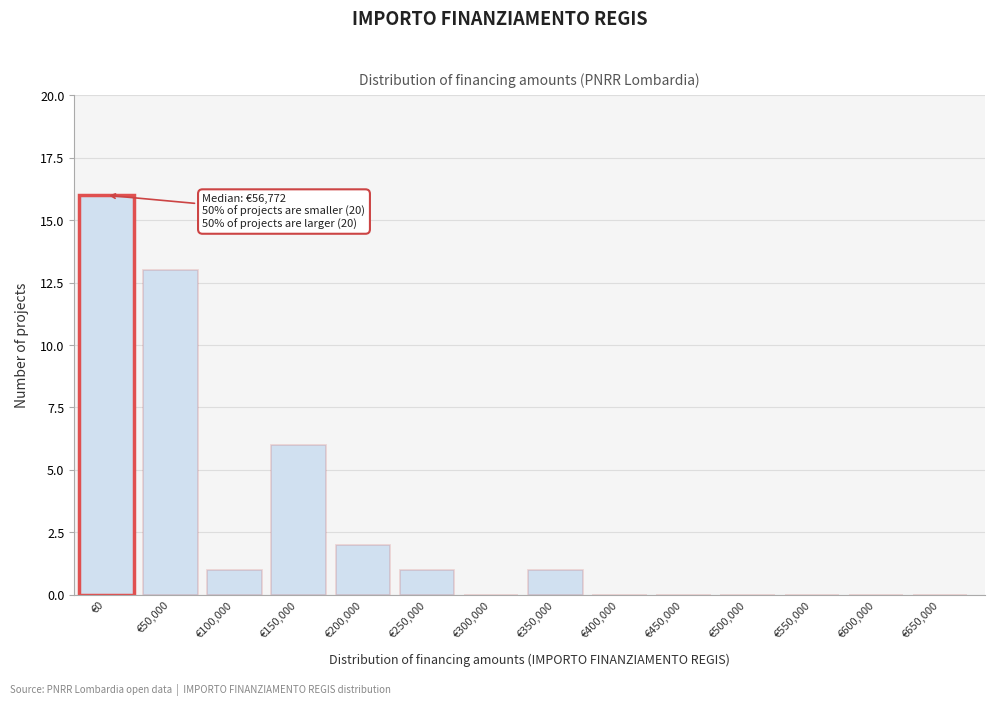

Reading right to left, list all the values displayed in this chart.

€650,000=0	€600,000=0	€550,000=0	€500,000=0	€450,000=0	€400,000=0	€350,000=1	€300,000=0	€250,000=1	€200,000=2	€150,000=6	€100,000=1	€50,000=13	€0=16